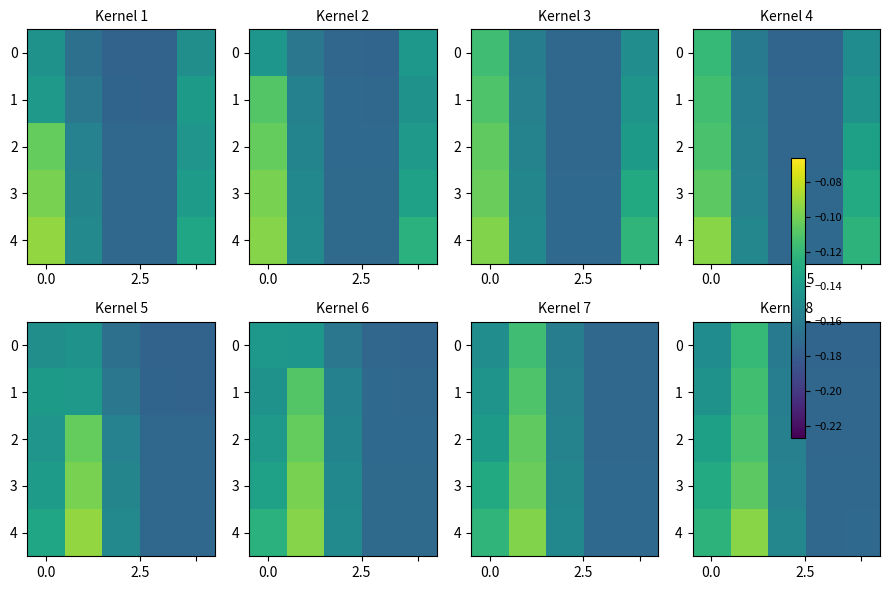

What is the maximum value for 2?

-0.1